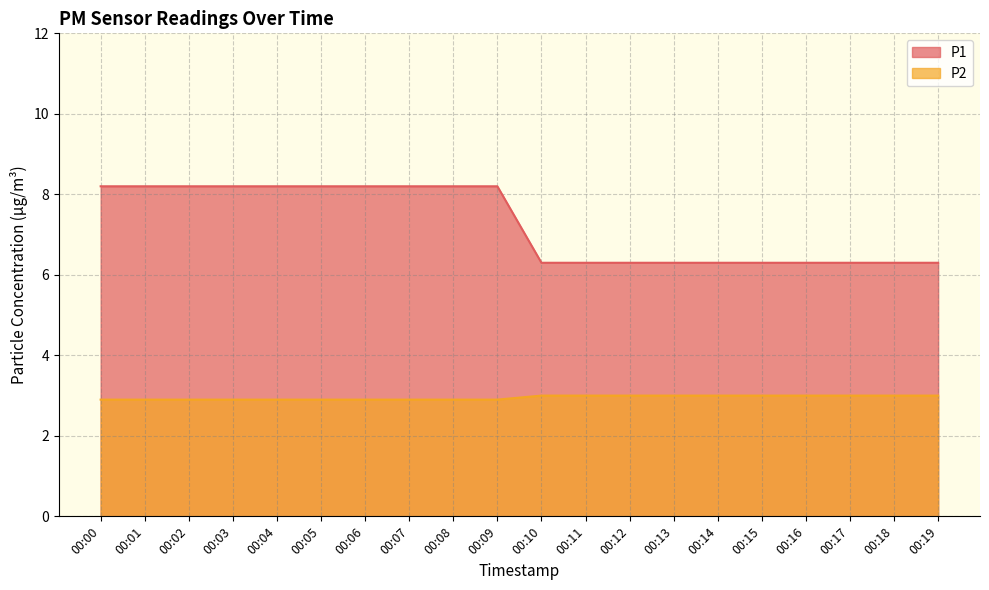

Rank the series by their maximum value, from highest to lowest.

P1, P2